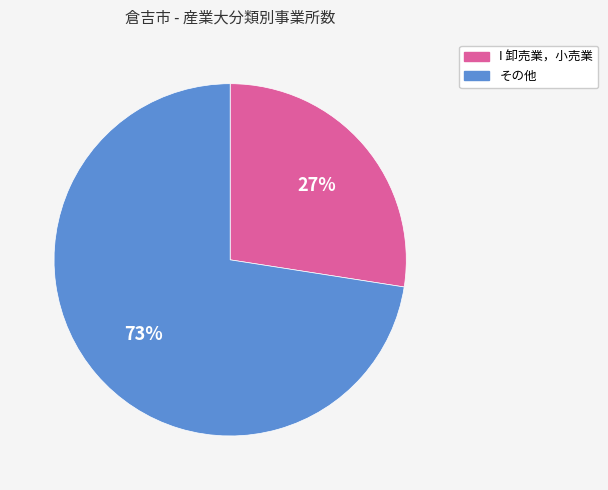

Does any single category account for the majority?

Yes